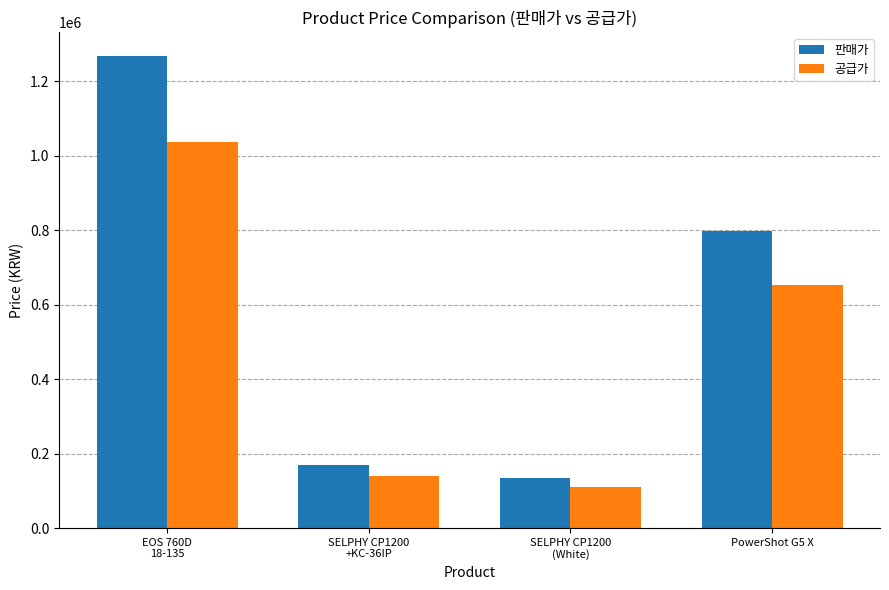

True or false: 공급가 has a value of 110455 at SELPHY CP1200
(White).

True